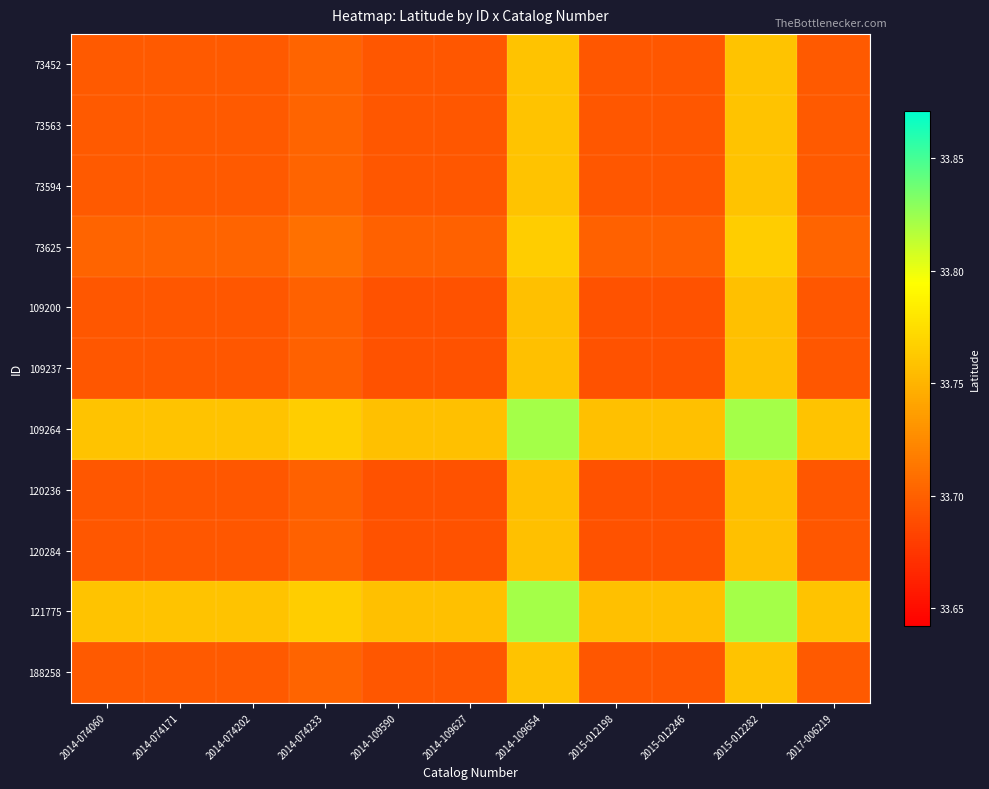

Which label corresponds to the smallest value in the chart?

2014-109590